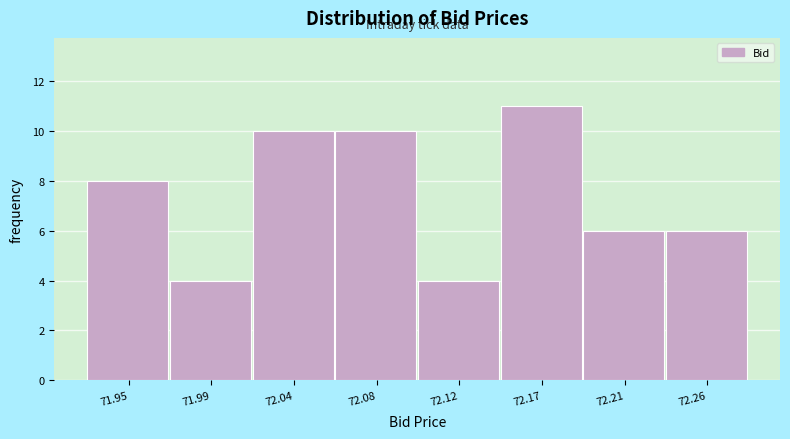

Reading left to right, list all the values displayed in this chart.

71.95=8	71.99=4	72.04=10	72.08=10	72.12=4	72.17=11	72.21=6	72.26=6